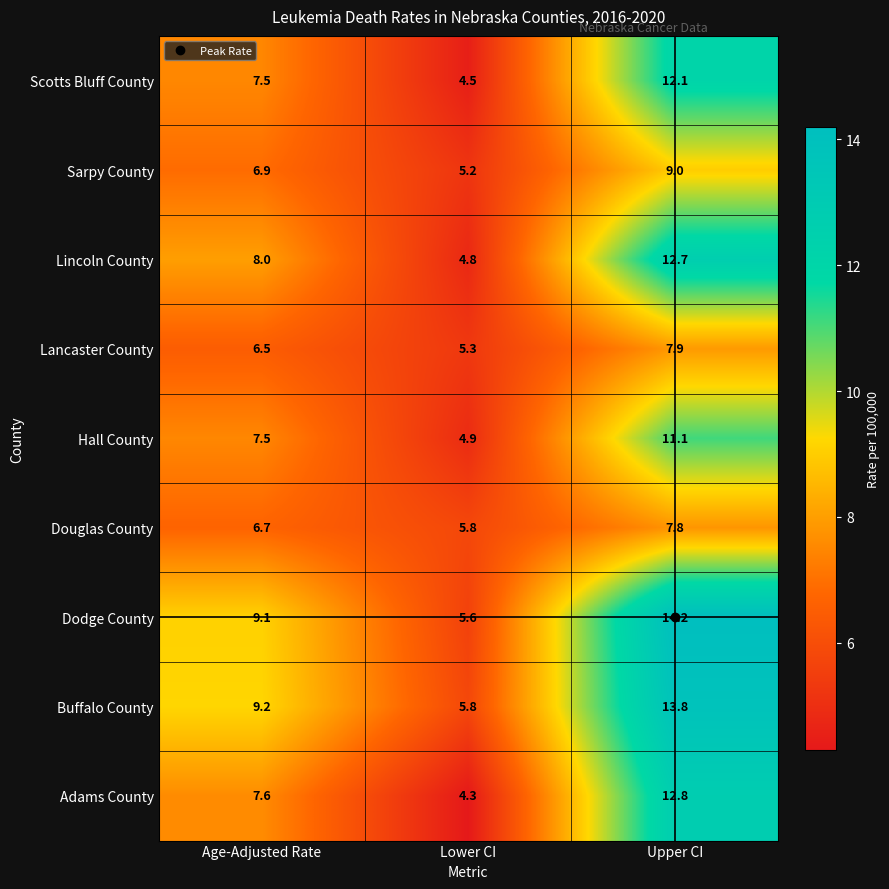

At which label does Adams County reach its peak?

Upper CI